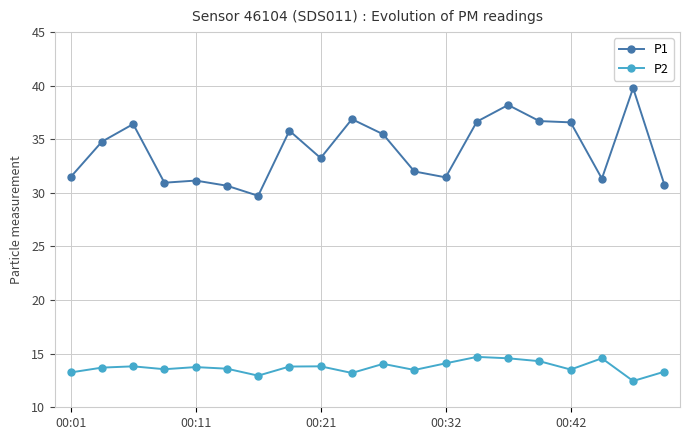

How many values in the P1 series exceed 34?

10